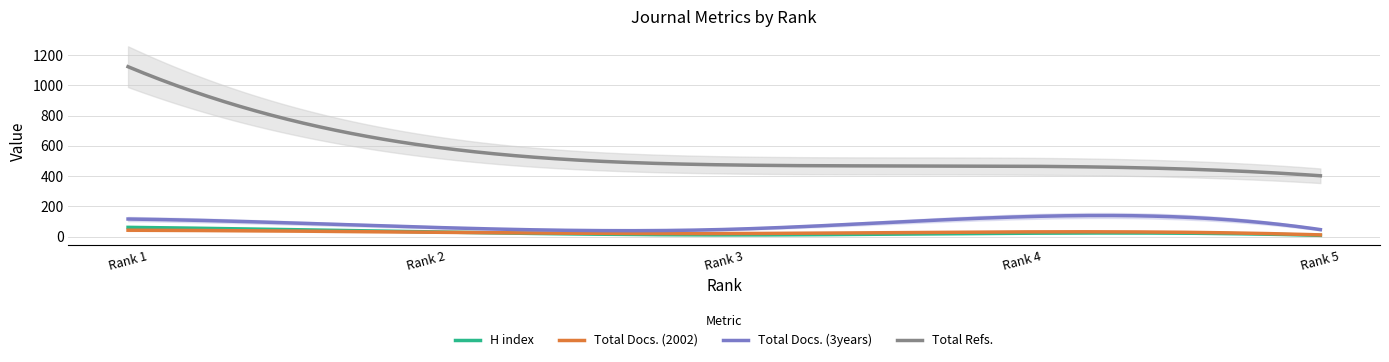

How many values in the Total Docs. (3years) series exceed 62?

2